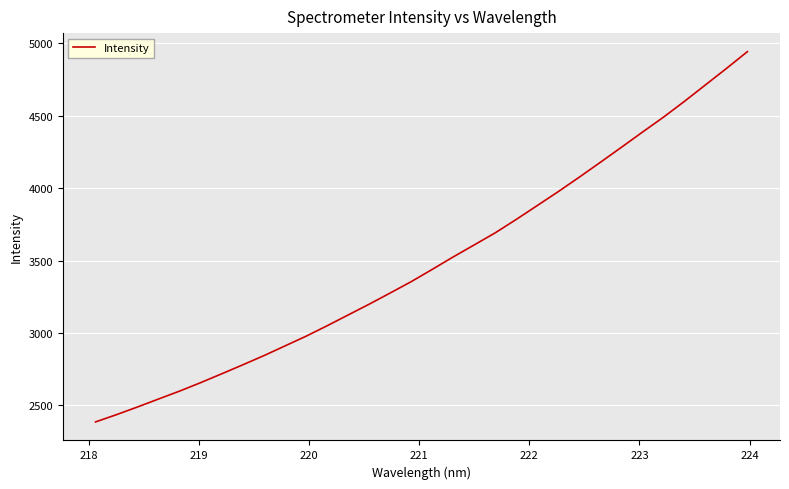

What is the difference between the maximum and minimum values?

2557.5